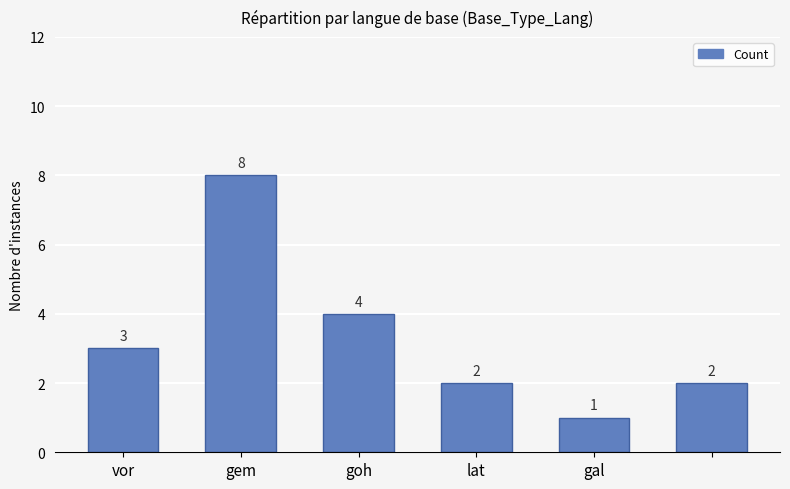

Count the values in the range 2 to 4.

4